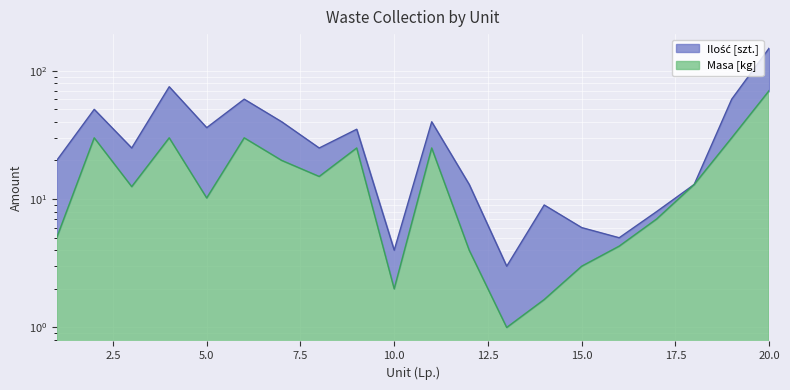

What is the average value of the Ilość [szt.] series?

33.9